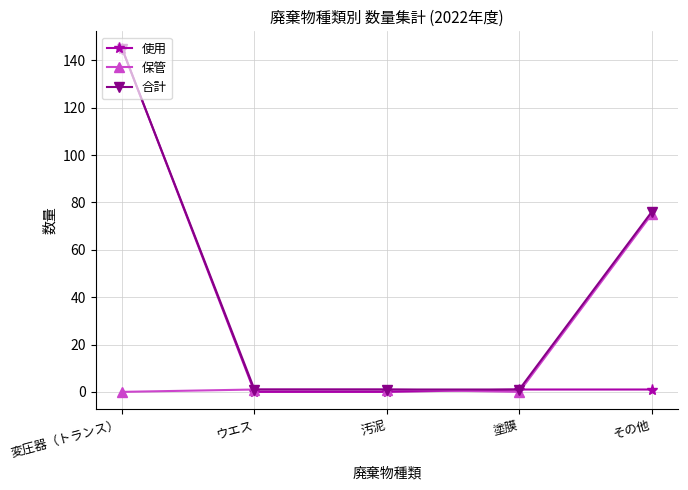

Is it true that 使用 equals 145 at 変圧器（トランス）?

True